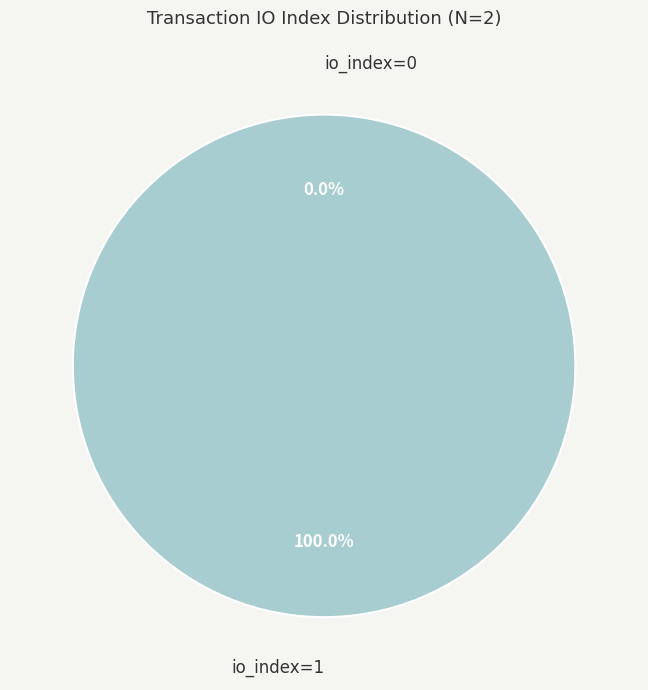

The io_index=1 slice represents 100% of the pie. True or false?

True